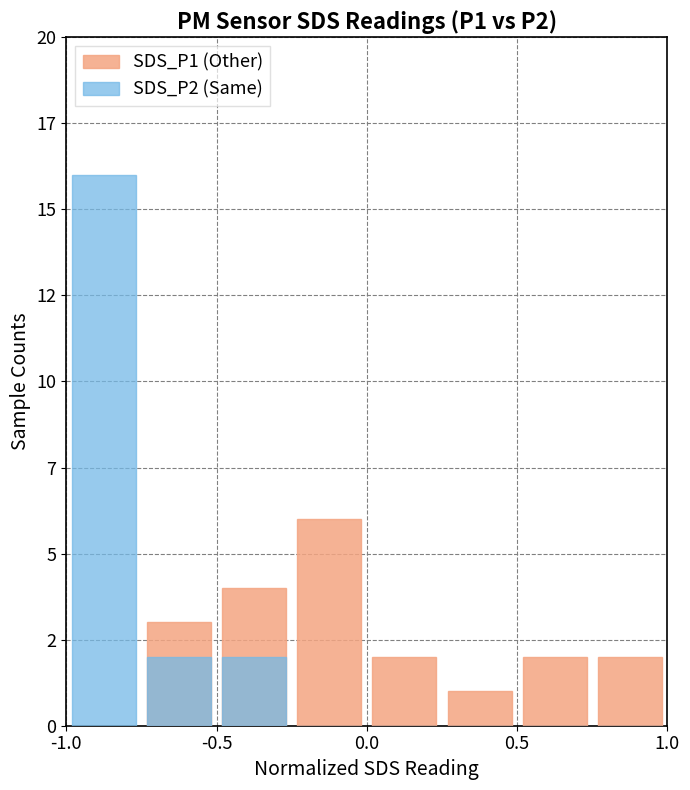

Which series has the largest total across all categories?

SDS_P1 (Other)